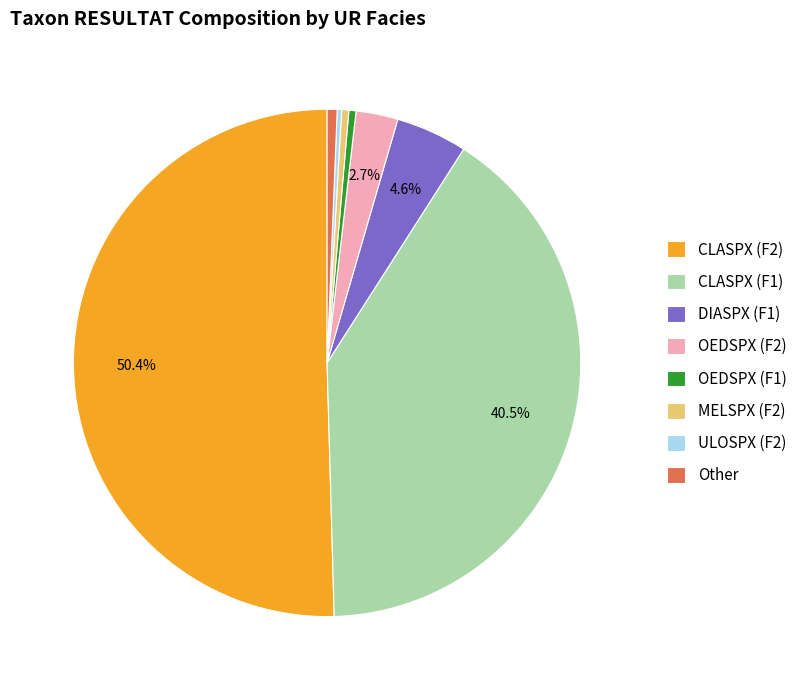

Is the sum of Other and DIASPX (F1) greater than half?

No